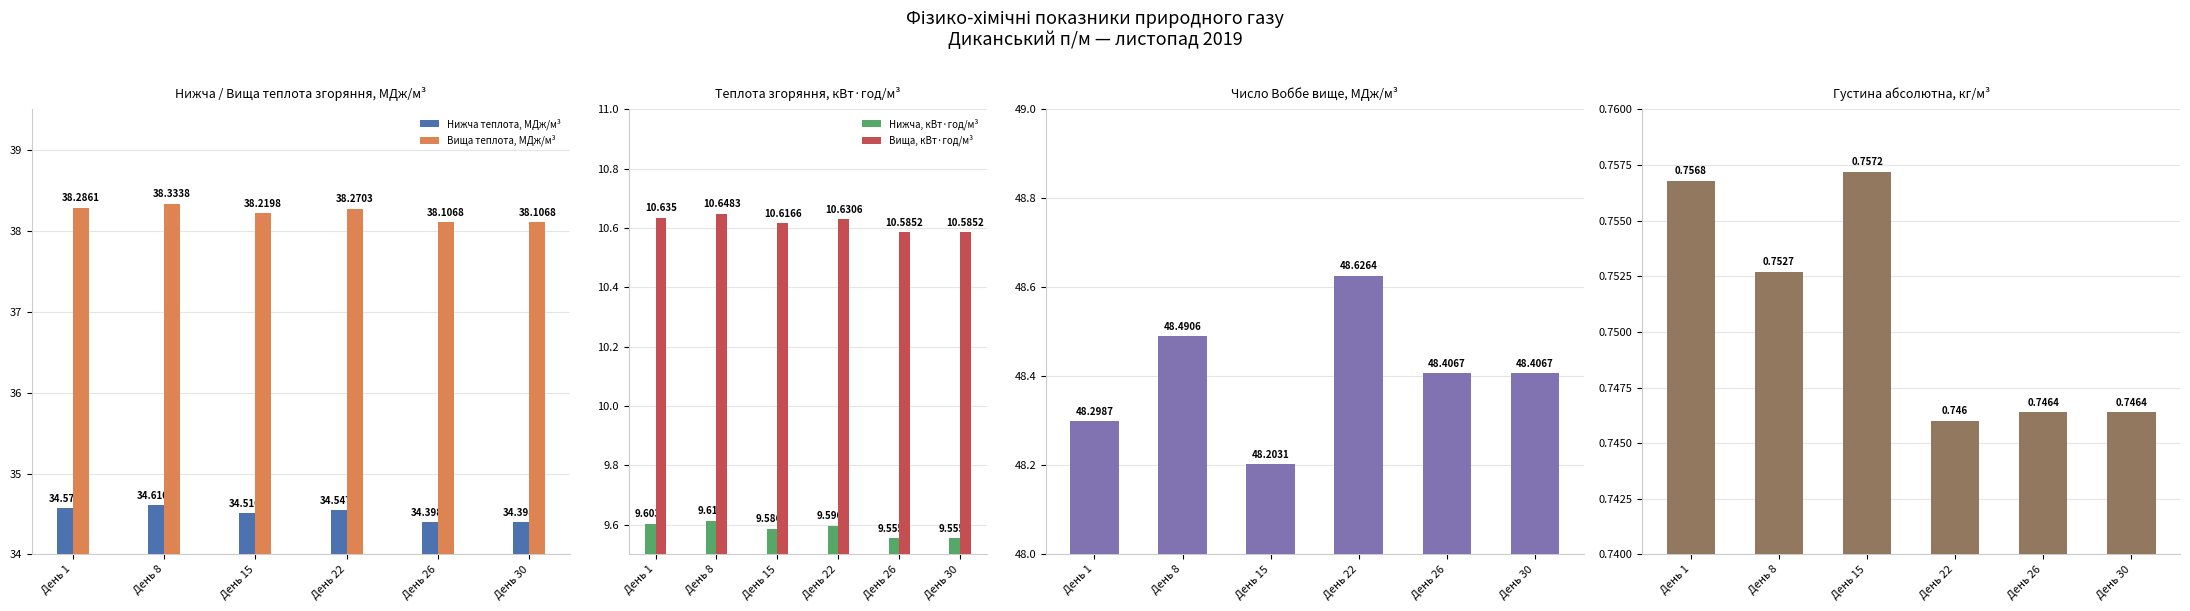

What value does the Вища теплота, МДж/м³ series have at День 15?

38.2